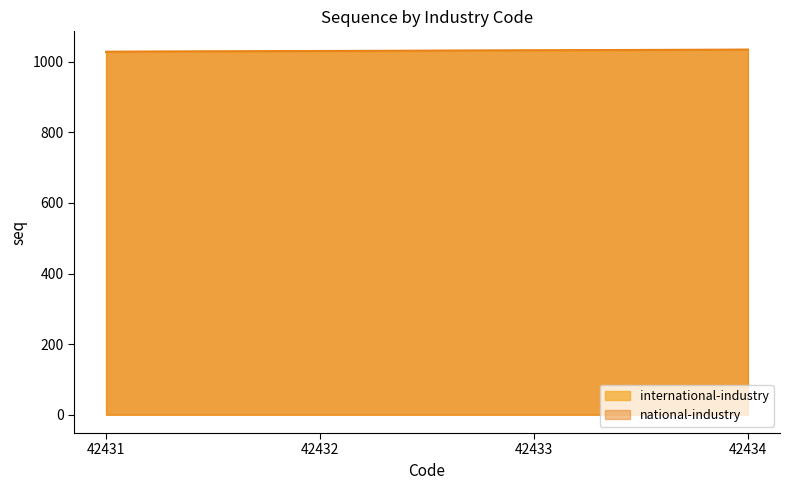

Reading left to right, list all the values displayed in this chart.

international-industry: 42431=1027	42432=1029	42433=1031	42434=1033
national-industry: 42431=1028	42432=1030	42433=1032	42434=1034